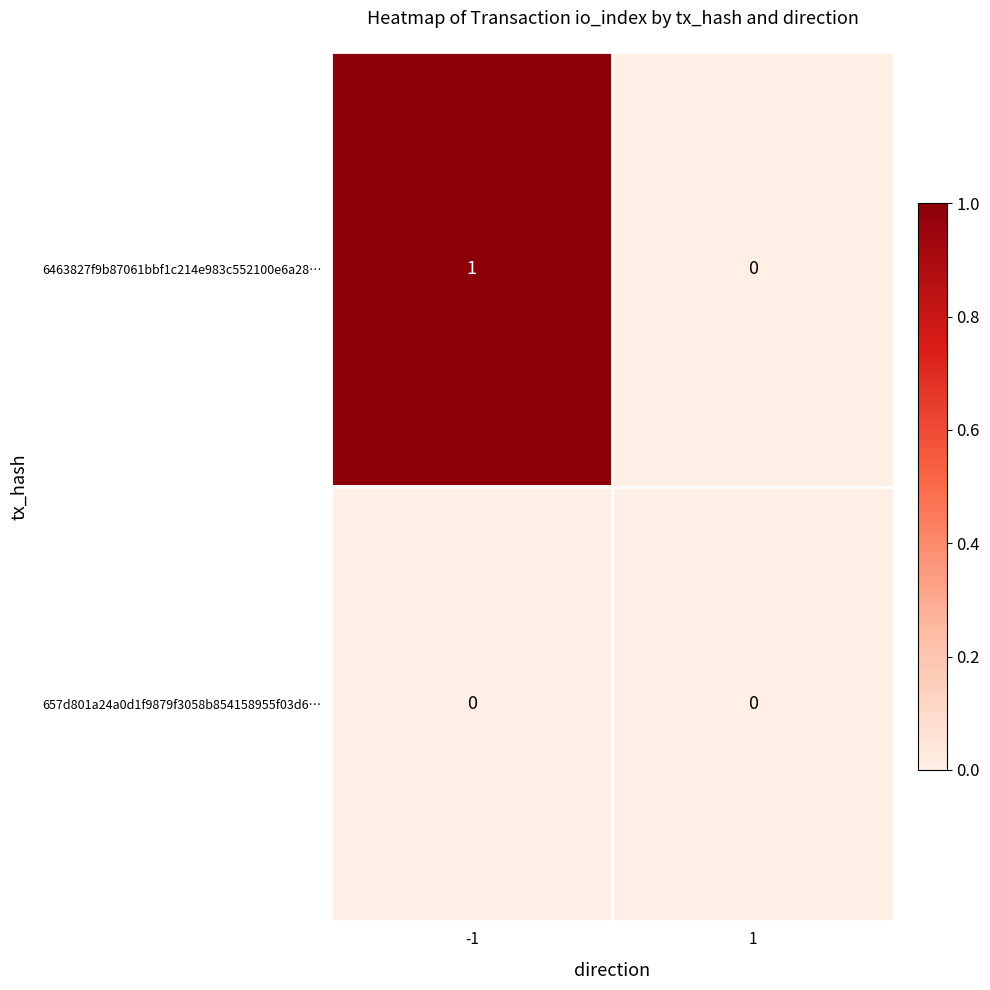

Reading right to left, transcribe all the data shown in this chart.

6463827f9b87061bbf1c214e983c552100e6a28…: 0	1
657d801a24a0d1f9879f3058b854158955f03d6…: 0	0